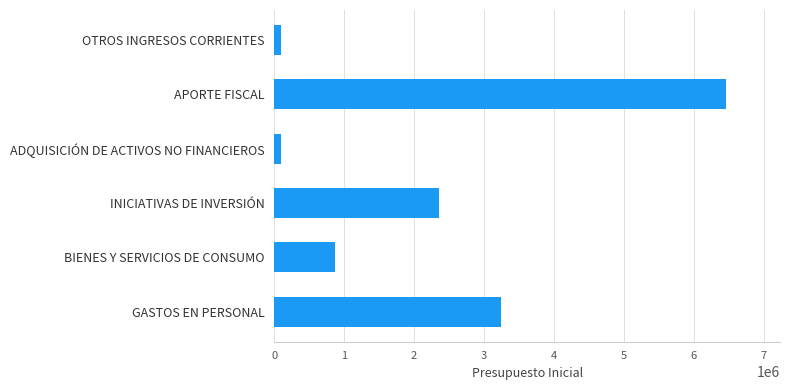

What is the smallest value displayed?

89508